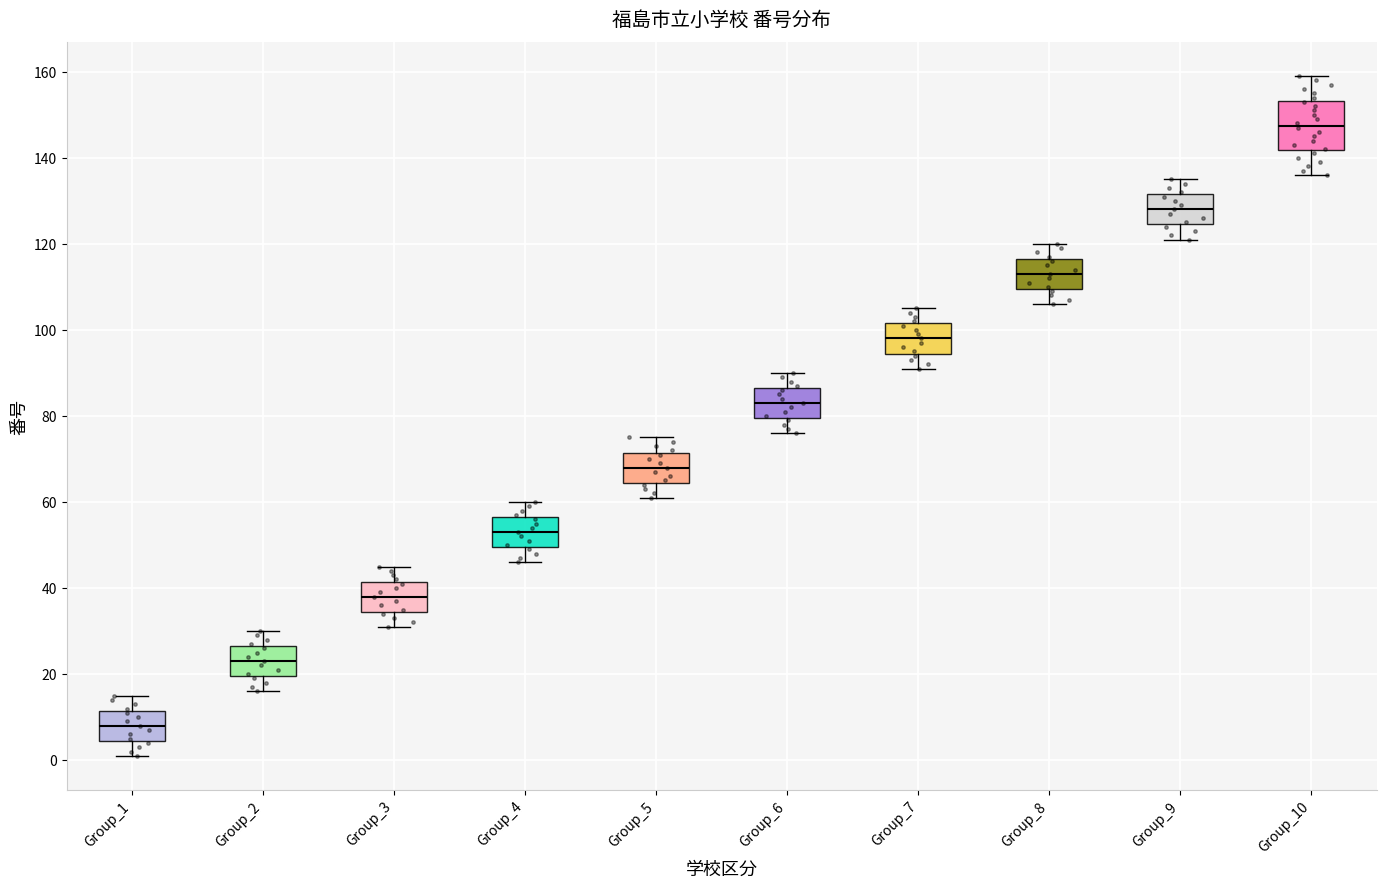

Which box has the highest median line?

Group_10